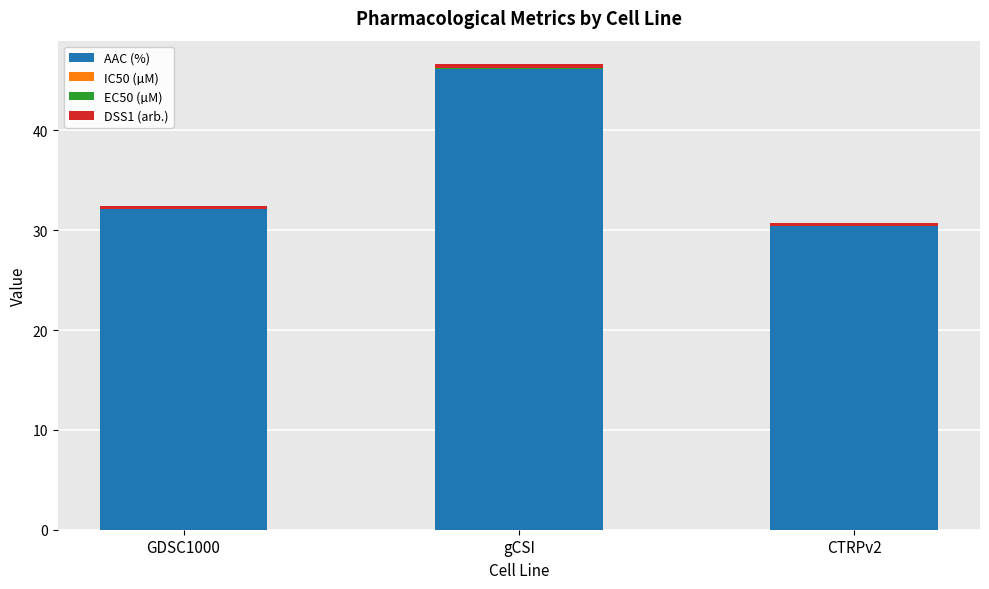

At which category is the sum across all series the highest?

gCSI